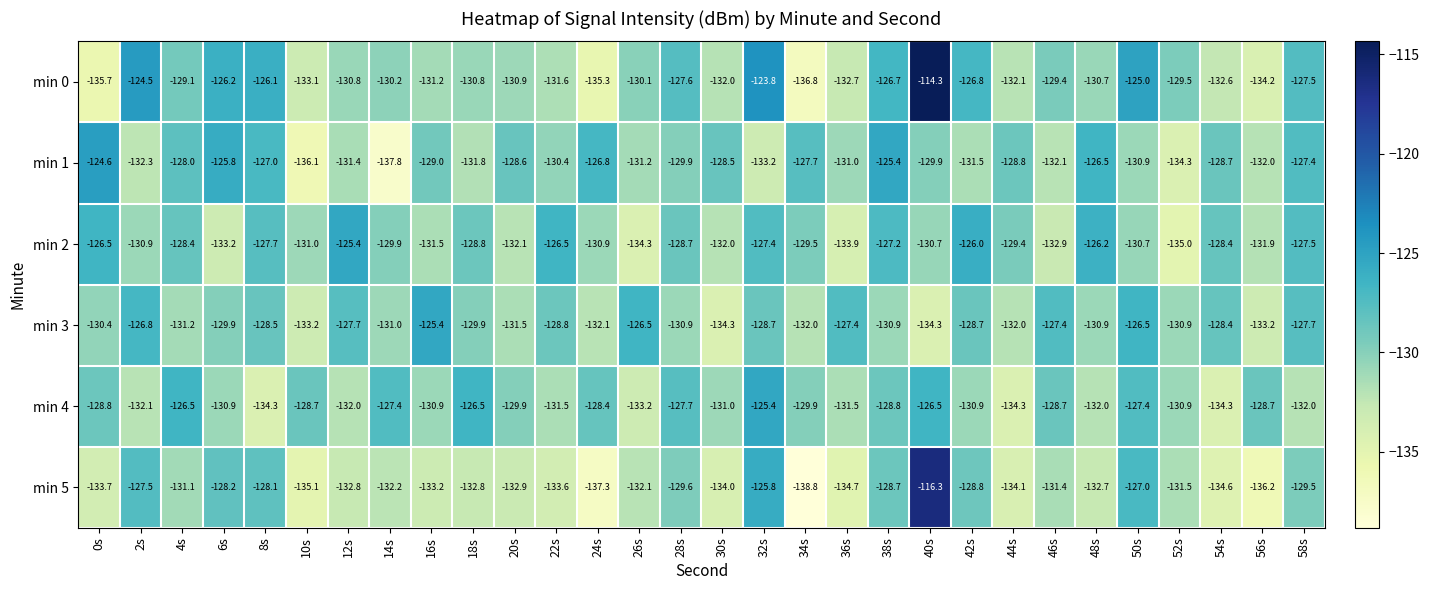

Between 16s and 52s, which series saw the biggest shift?

min 3